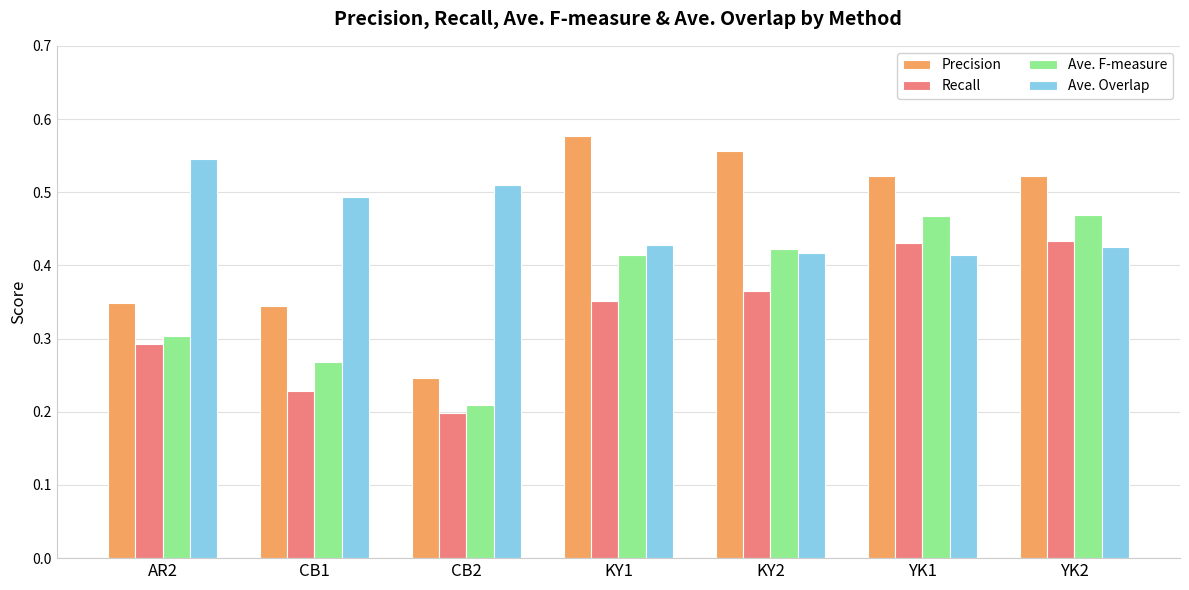

How many bars are there in total?

28